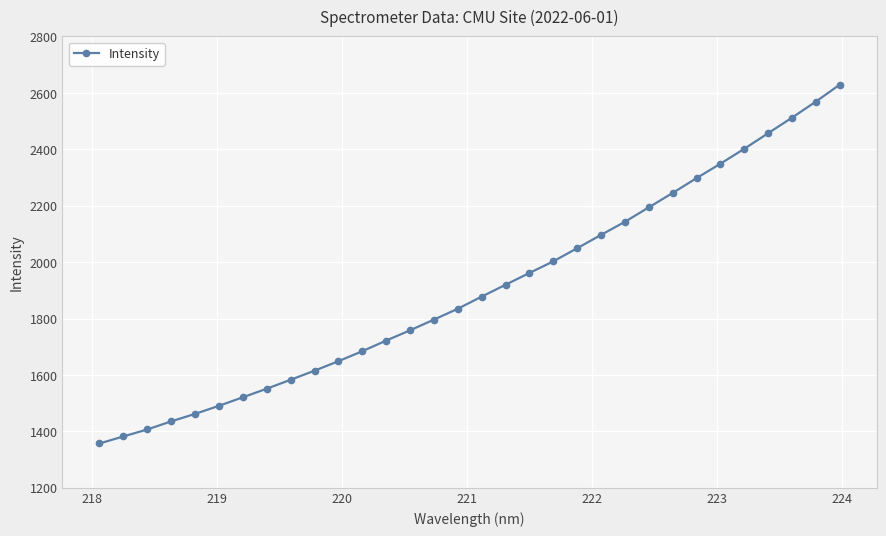

What is the value of the 28th point from the left?

2401.6